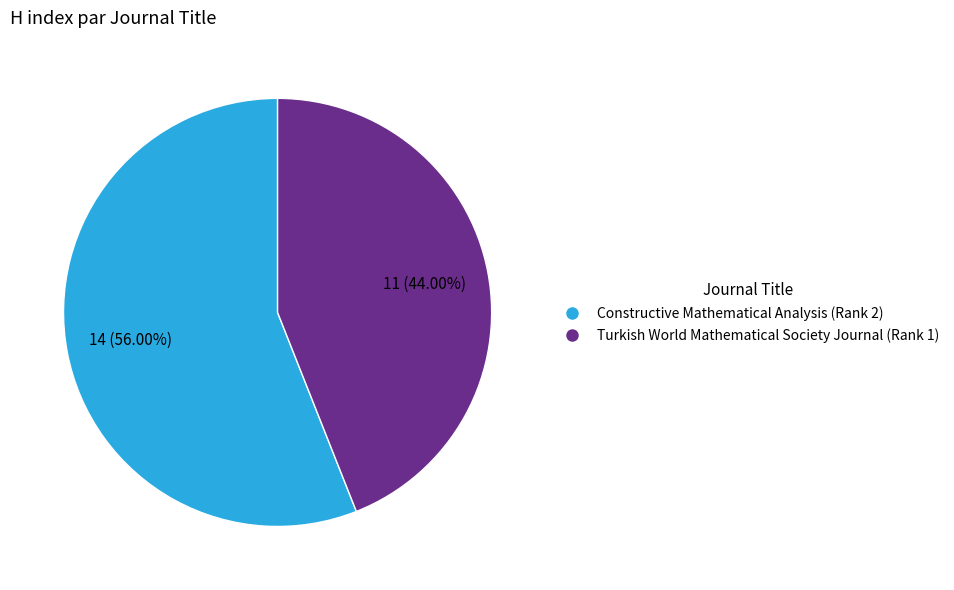

Which has a higher value, Constructive Mathematical Analysis or Turkish World Mathematical Society Journal?

Constructive Mathematical Analysis